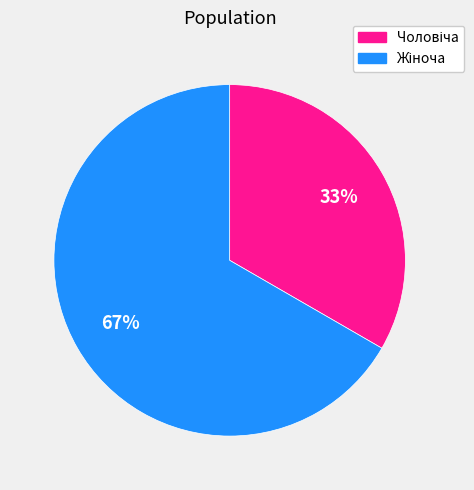

To the nearest percent, what is the average slice percentage?

50%